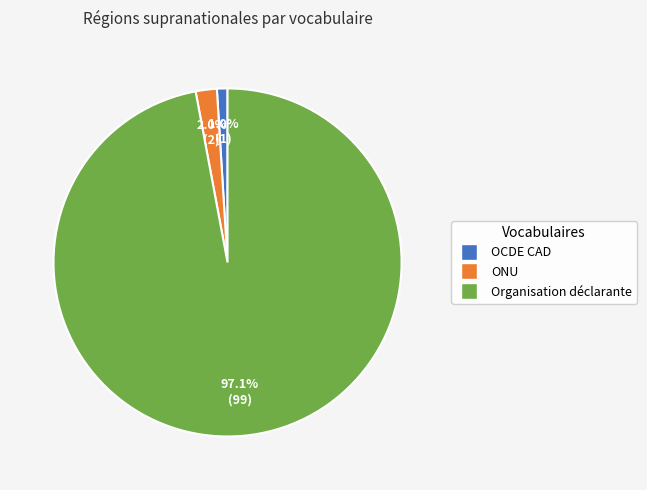

Between Organisation déclarante and ONU, which is larger?

Organisation déclarante